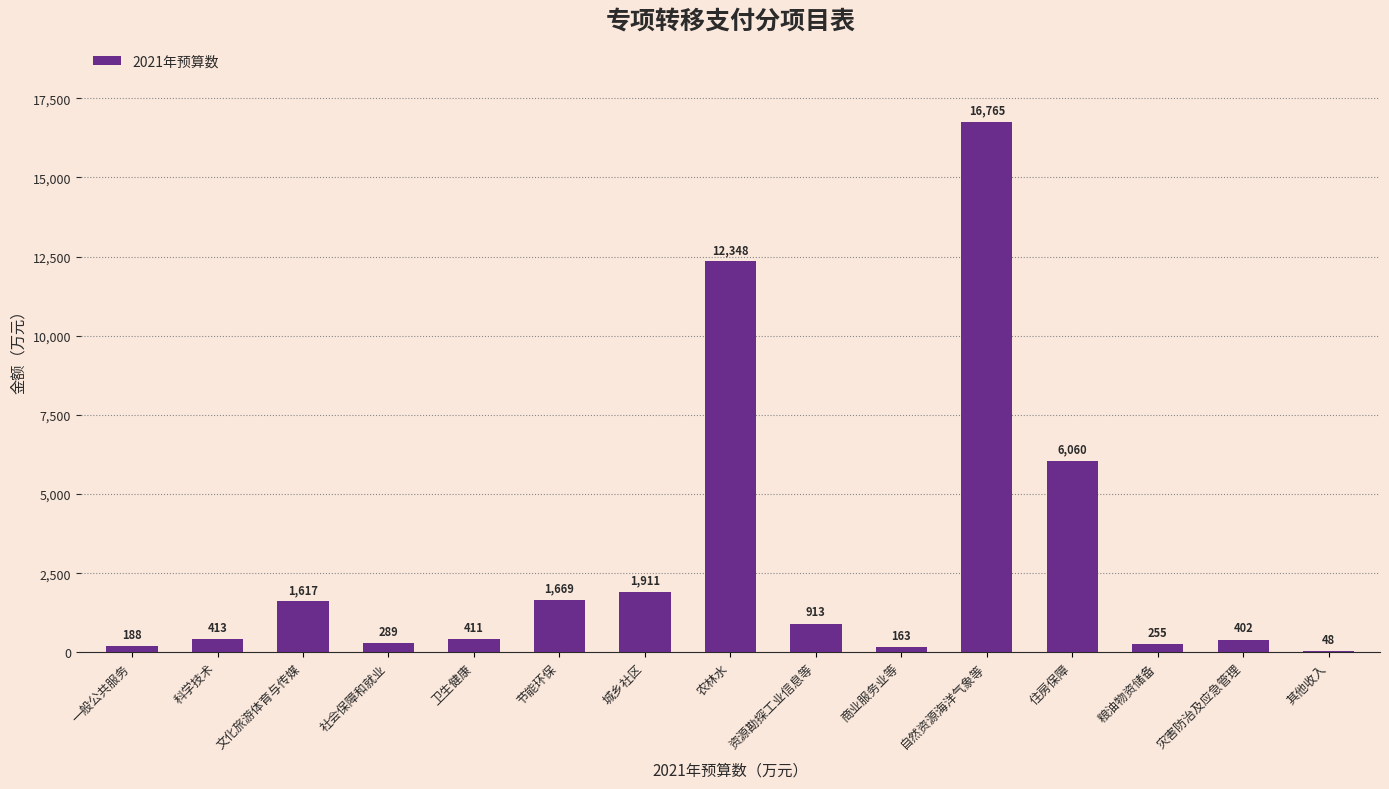

Is it true that the value at 资源勘探工业信息等 is 913?

True